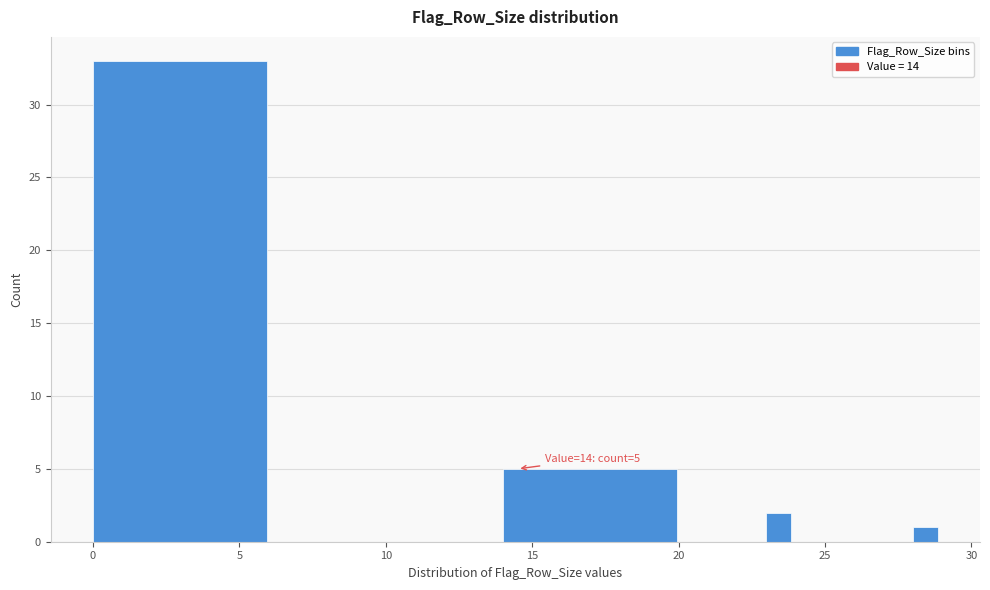

Read against the x-axis, roughly where is the centre of the tallest bar?

3.0